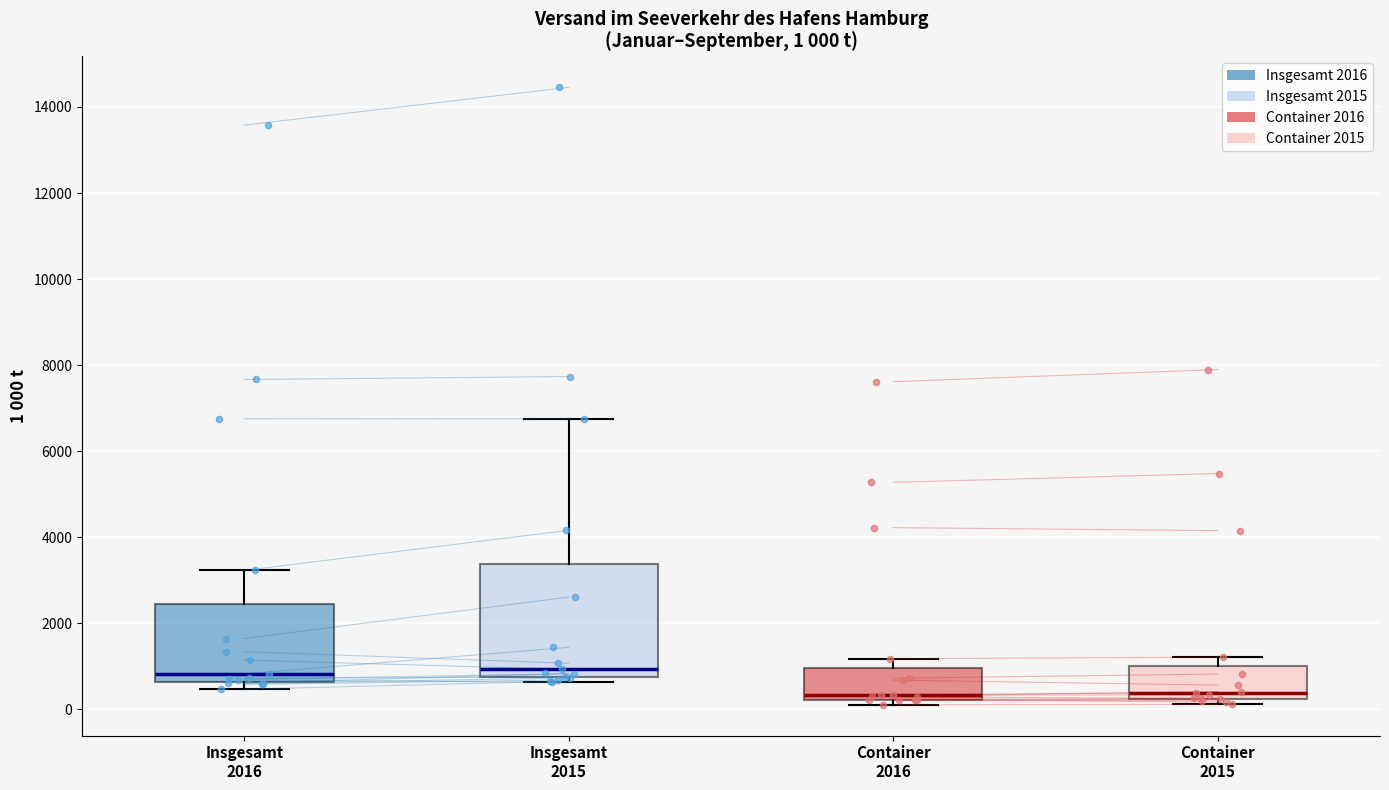

Which box is the tallest, from its lower edge to its upper edge?

Insgesamt 2015